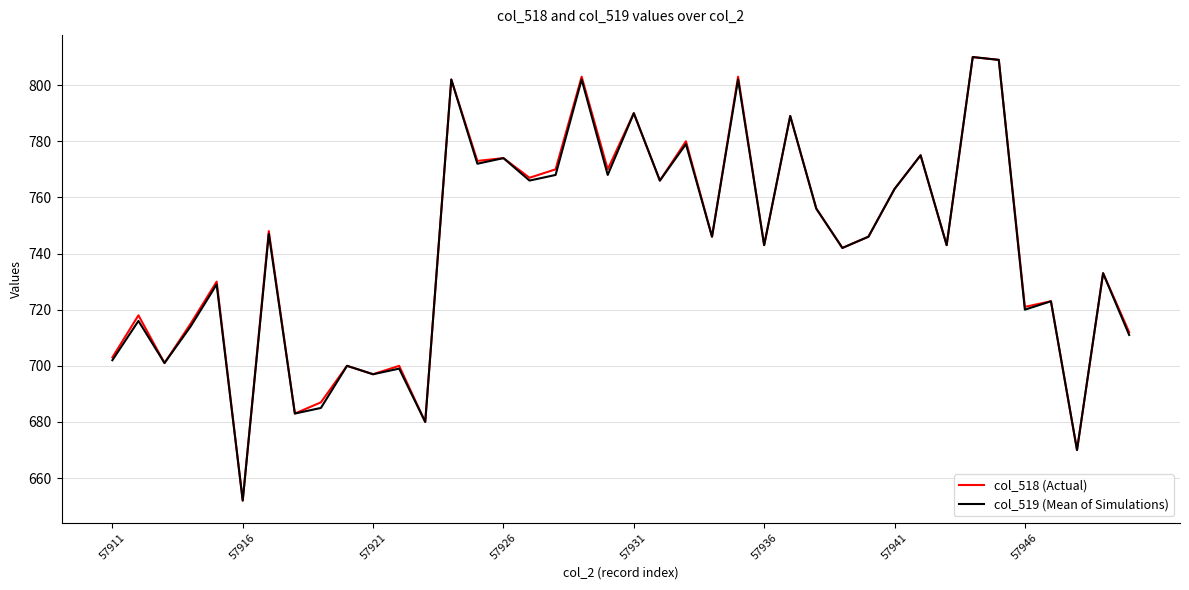

What is the greatest value displayed?

810